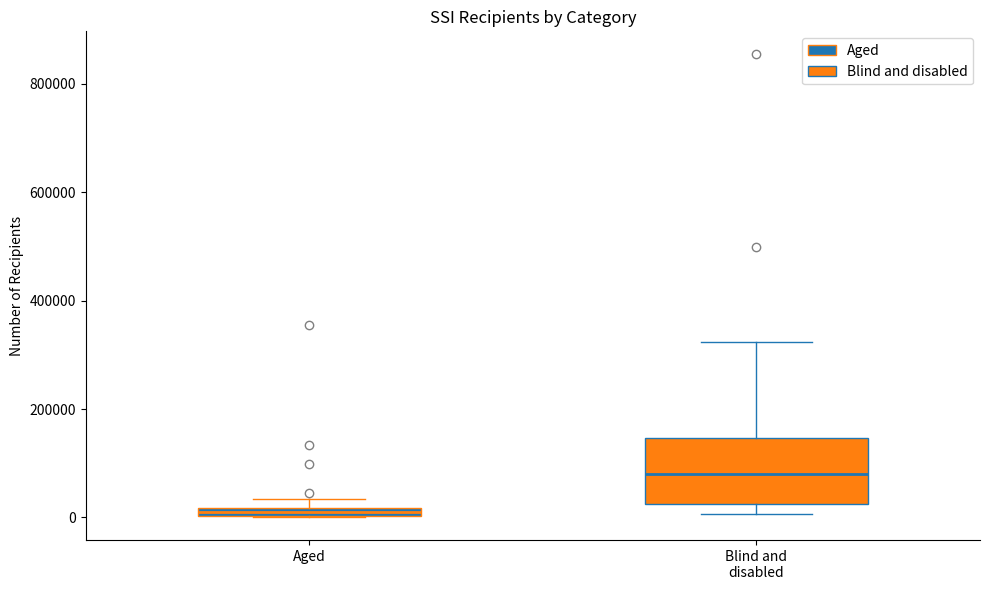

Comparing the boxes themselves (not the whiskers), which one is the tallest?

Blind and disabled